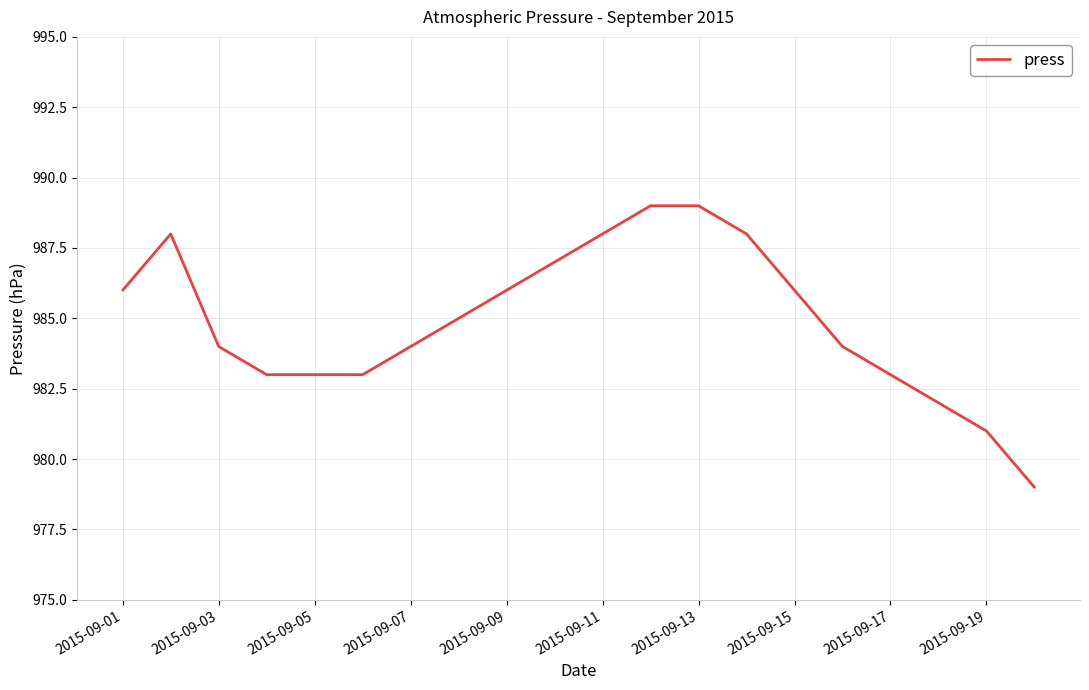

What is the smallest value displayed?

979